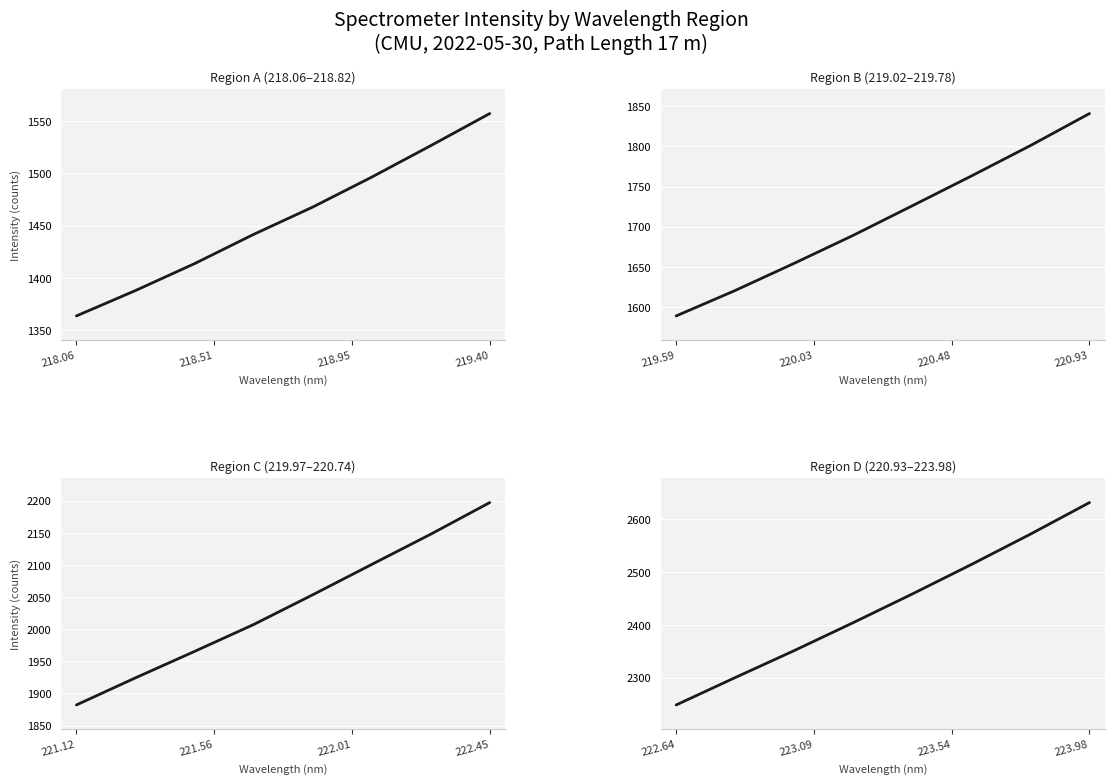

How many data points does each series have?

8